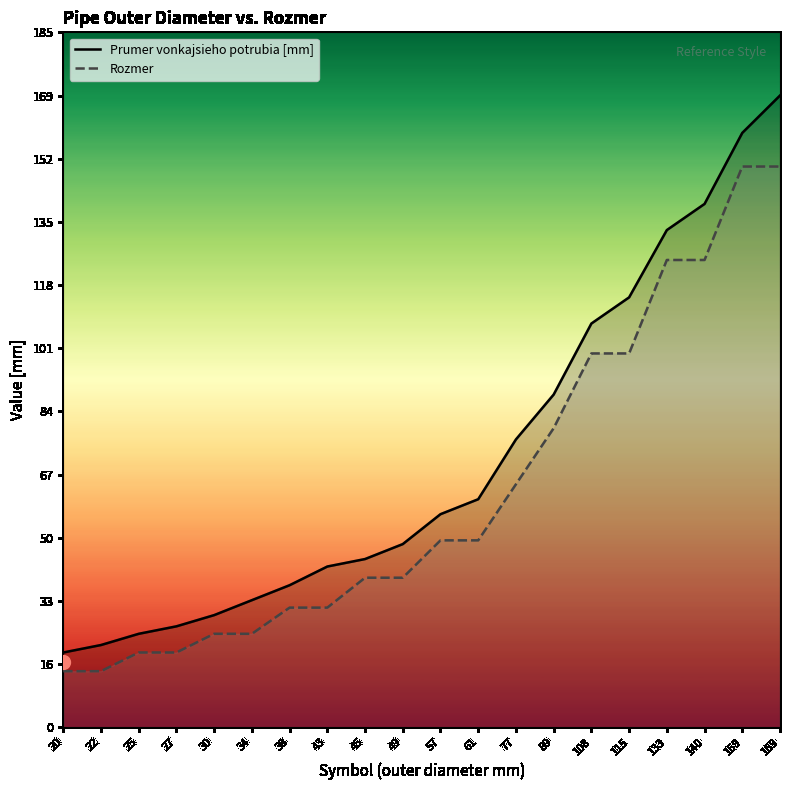

Reading left to right, what are all the values shown in this chart?

Prumer vonkajsieho potrubia [mm]: 20=20	22=22	25=25	27=27	30=30	34=34	38=38	43=43	45=45	49=49	57=57	61=61	77=77	89=89	108=108	115=115	133=133	140=140	159=159	169=169
Rozmer: 20=15	22=15	25=20	27=20	30=25	34=25	38=32	43=32	45=40	49=40	57=50	61=50	77=65	89=80	108=100	115=100	133=125	140=125	159=150	169=150